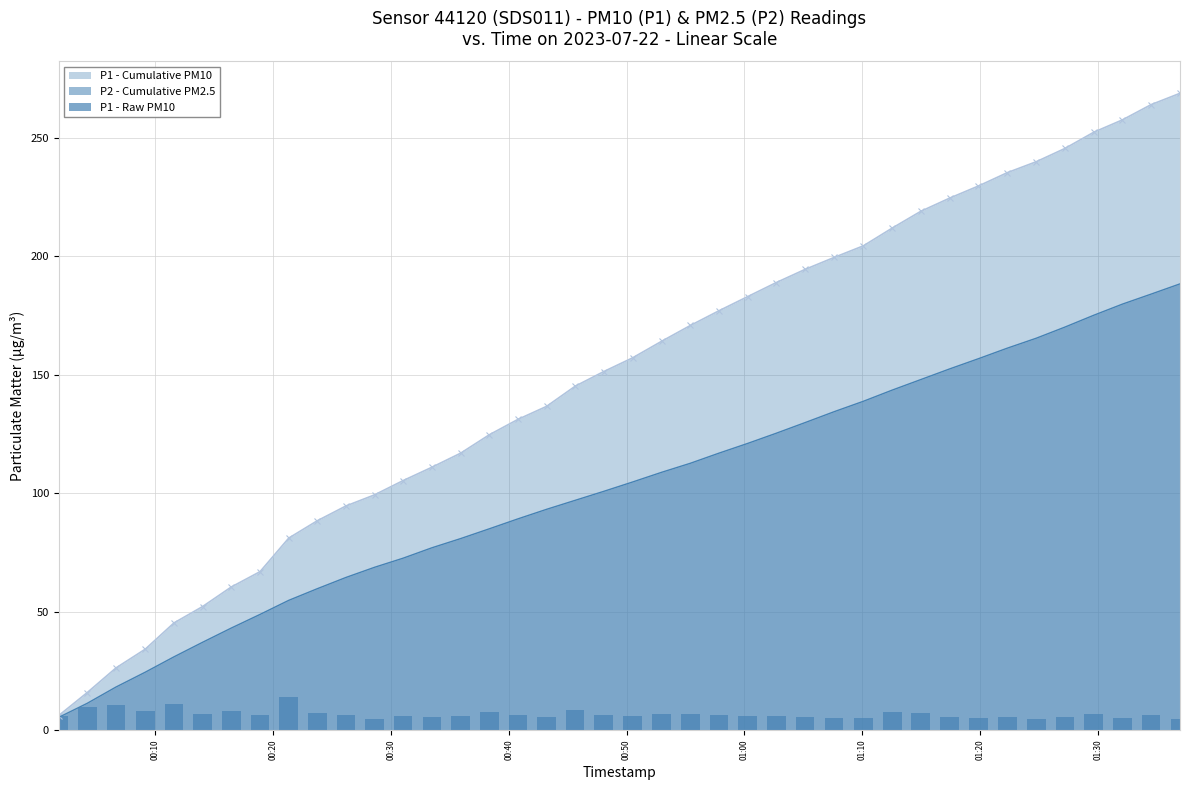

Count the number of values greater than 6.

22